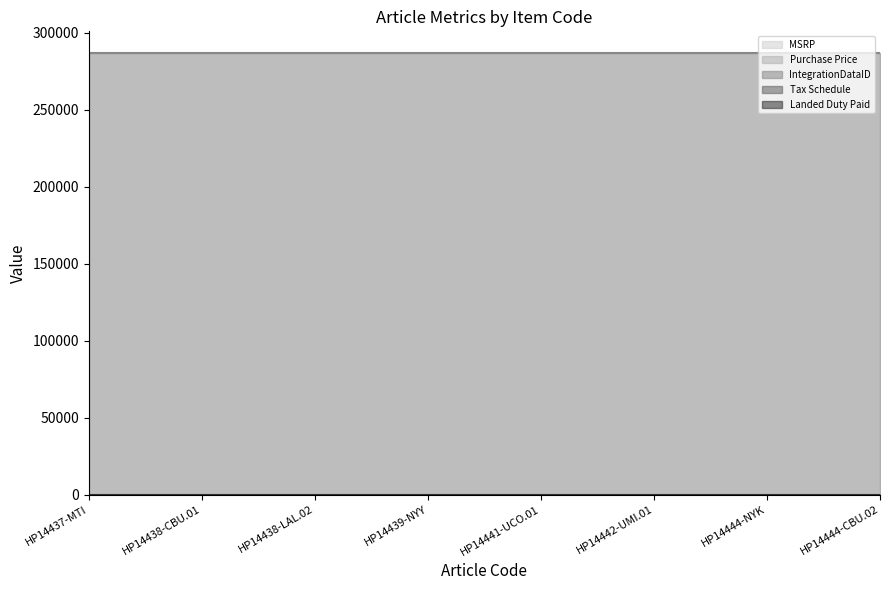

True or false: MSRP and Tax Schedule intersect in this chart.

False